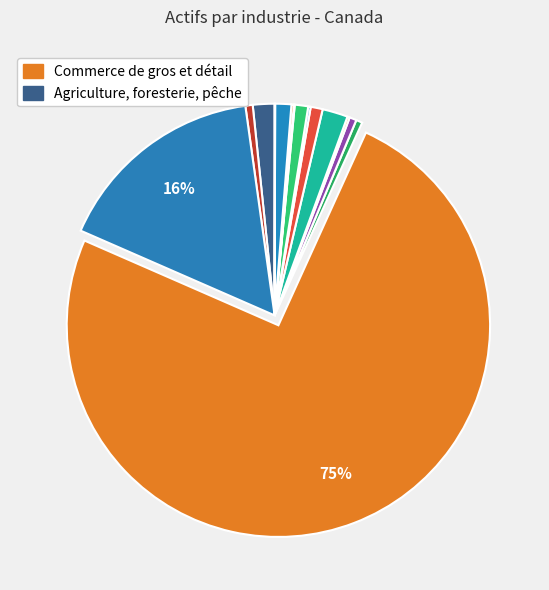

What is the smallest slice in the pie chart?

Industrie inconnue